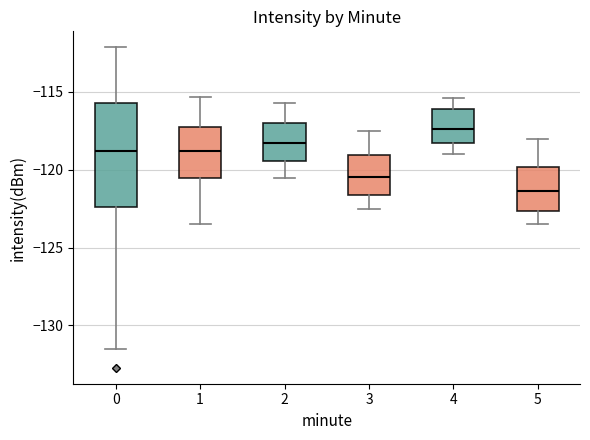

Comparing the boxes themselves (not the whiskers), which one is the tallest?

0